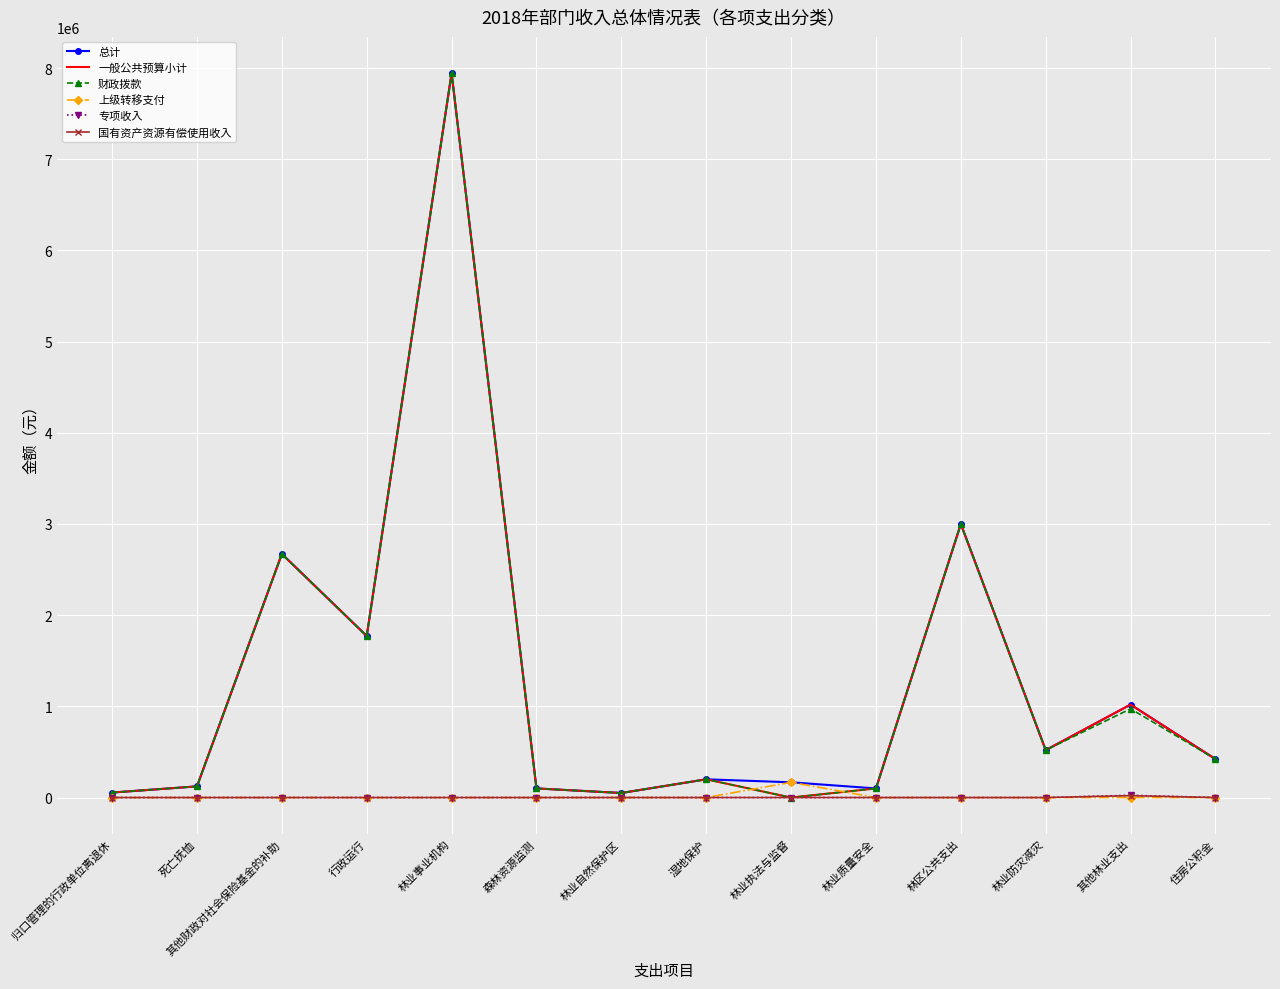

What is the difference between the highest and lowest values at 林业事业机构?

7944576.0